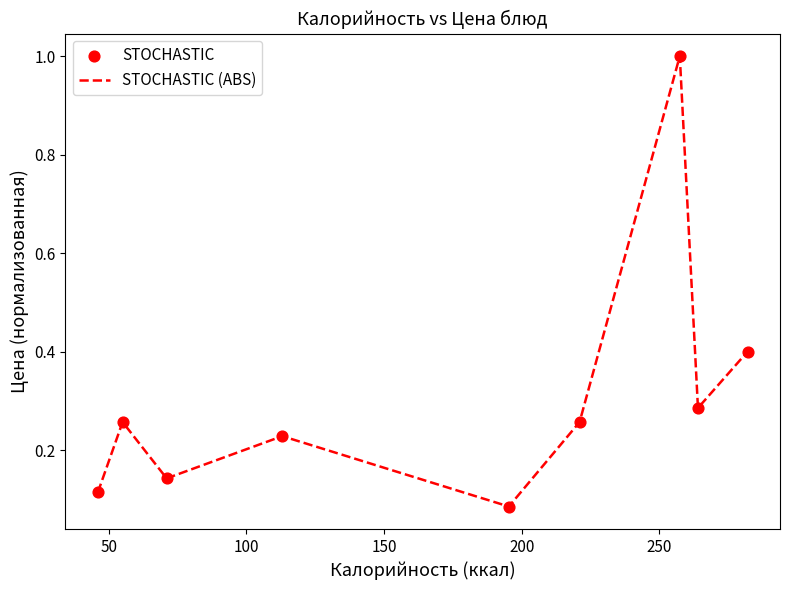

What is the maximum value shown in the chart?

1.0